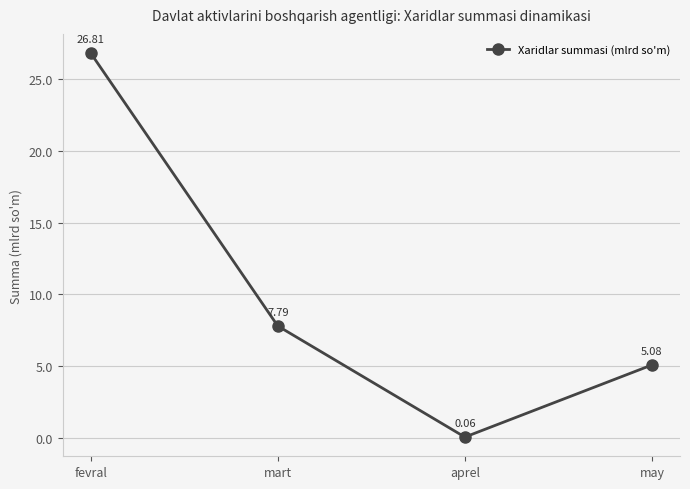

What is the sum of all values?

39.7